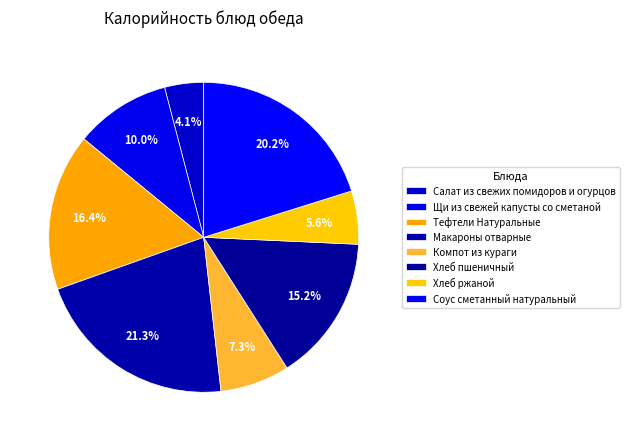

Is it true that Салат из свежих помидоров и огурцов is 11% of the pie?

False